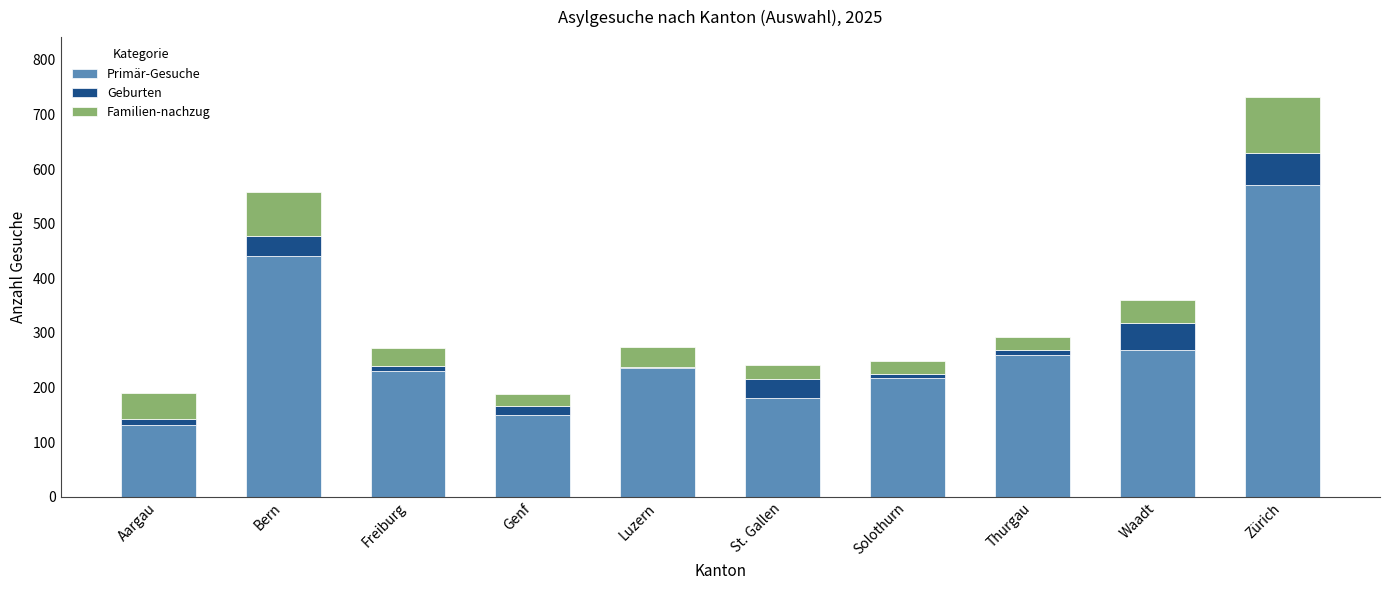

Are the bars horizontal?

No